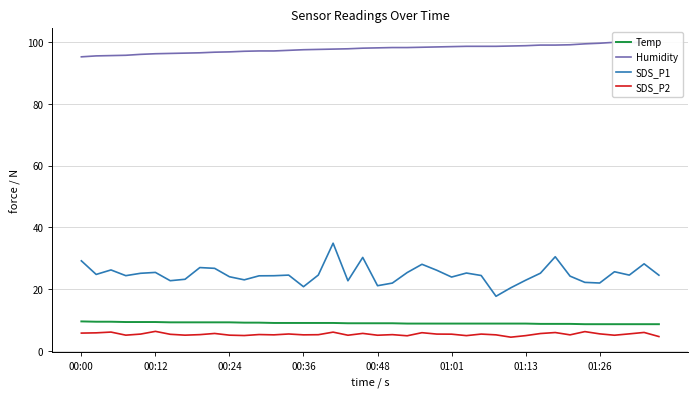

How many values in the Temp series are below 9?

18